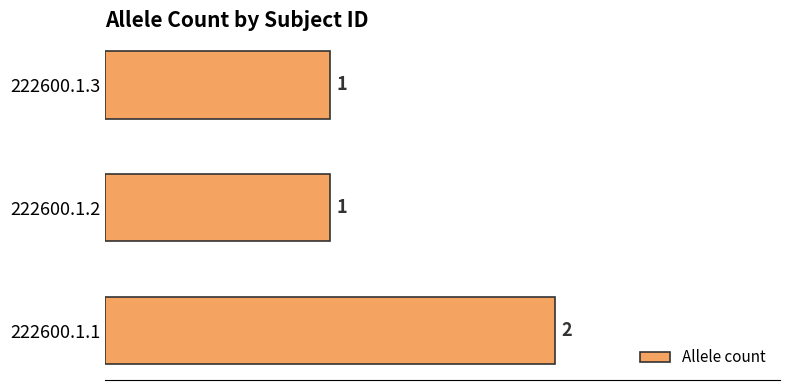

What is the difference between the maximum and minimum values?

1